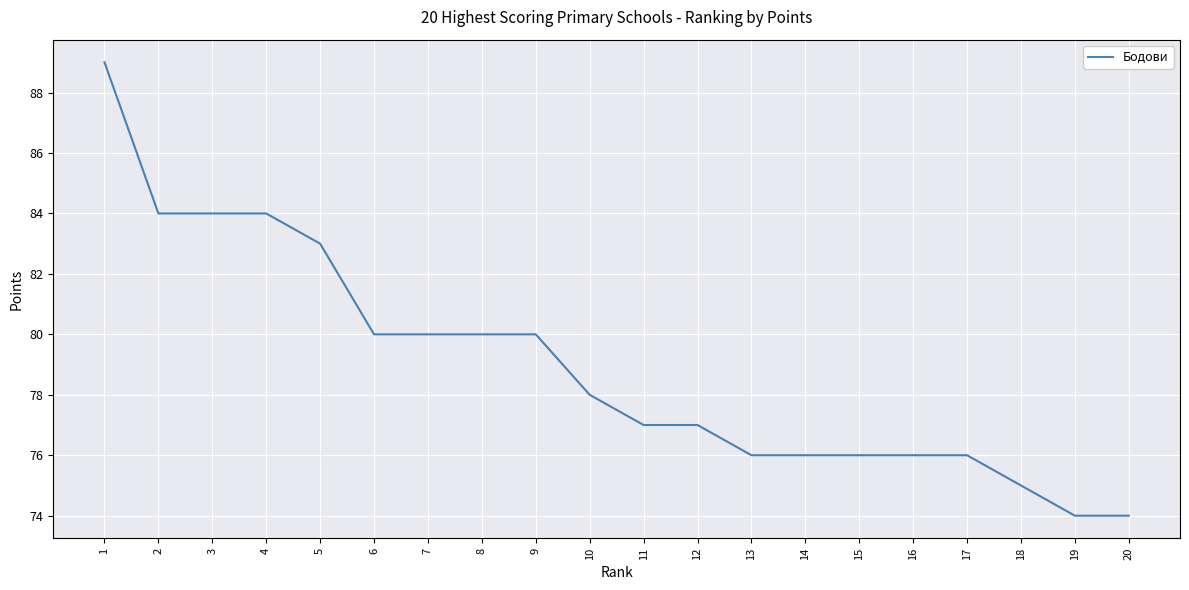

Approximately how many times larger is the value at 11 compared to 15?

1.0